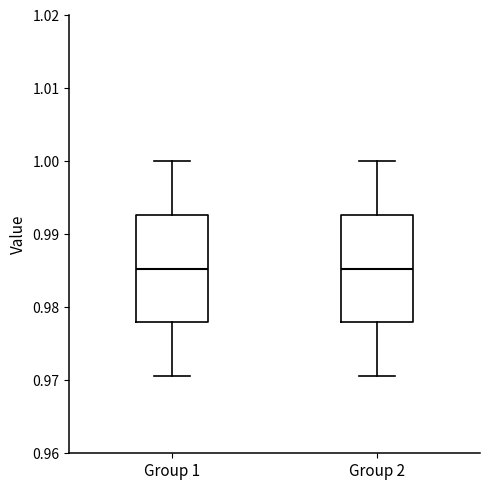

Where does the lower whisker of the box for Group 2 end on the y-axis? The values are not printed on the chart, so give them approximately, as read against the axis.

0.971